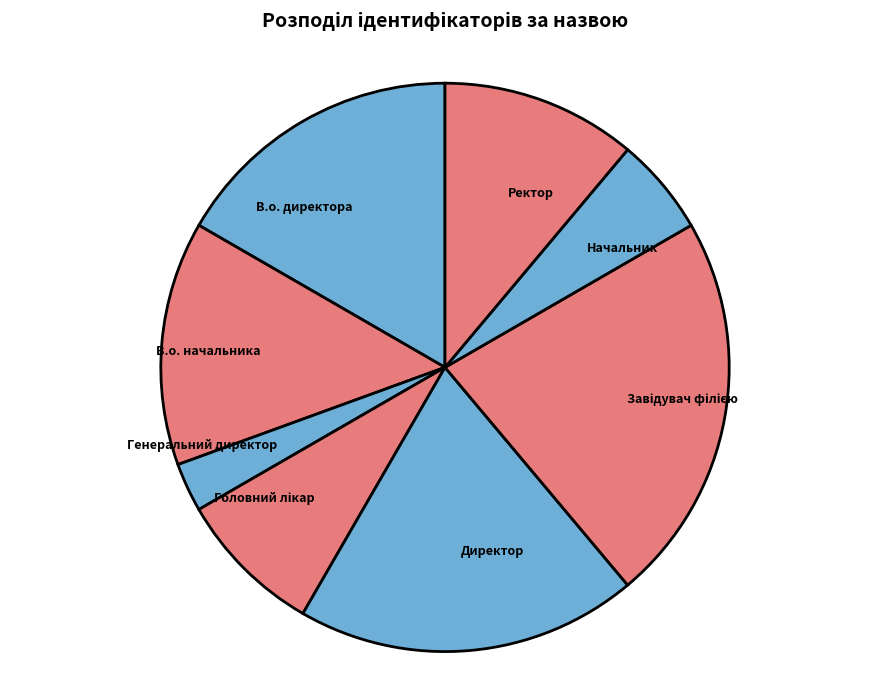

Combined, do В.о. начальника and Директор account for over 50%?

No